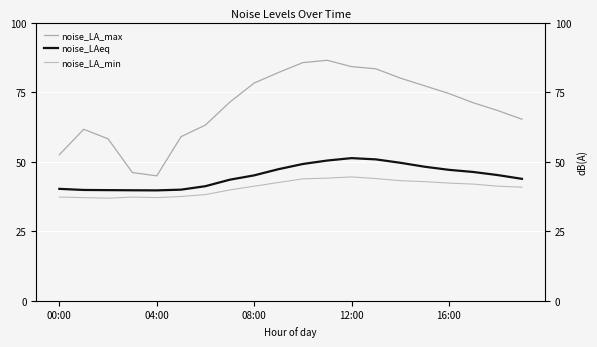

What is the average value of the noise_LA_max series?

69.7